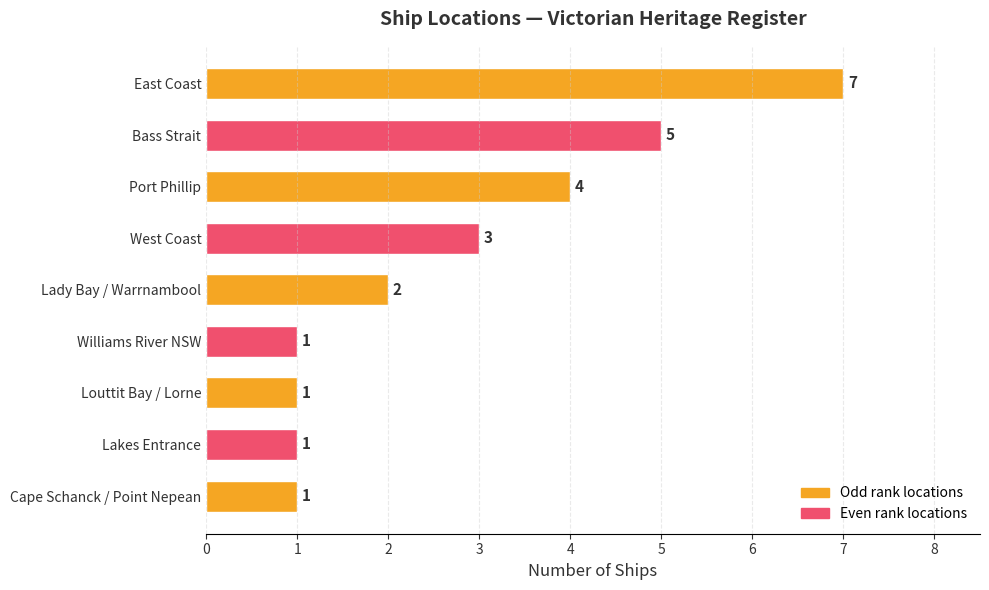

How many bars are there in total?

9